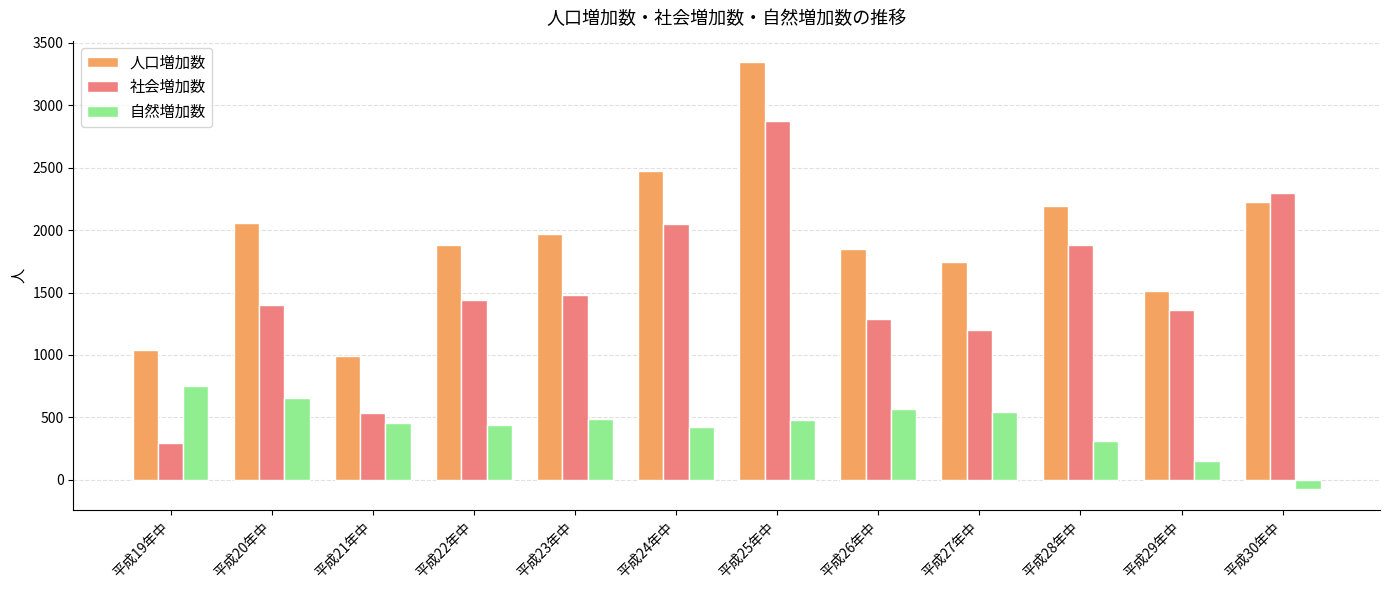

What is the total value across all series at 平成26年中?

3700